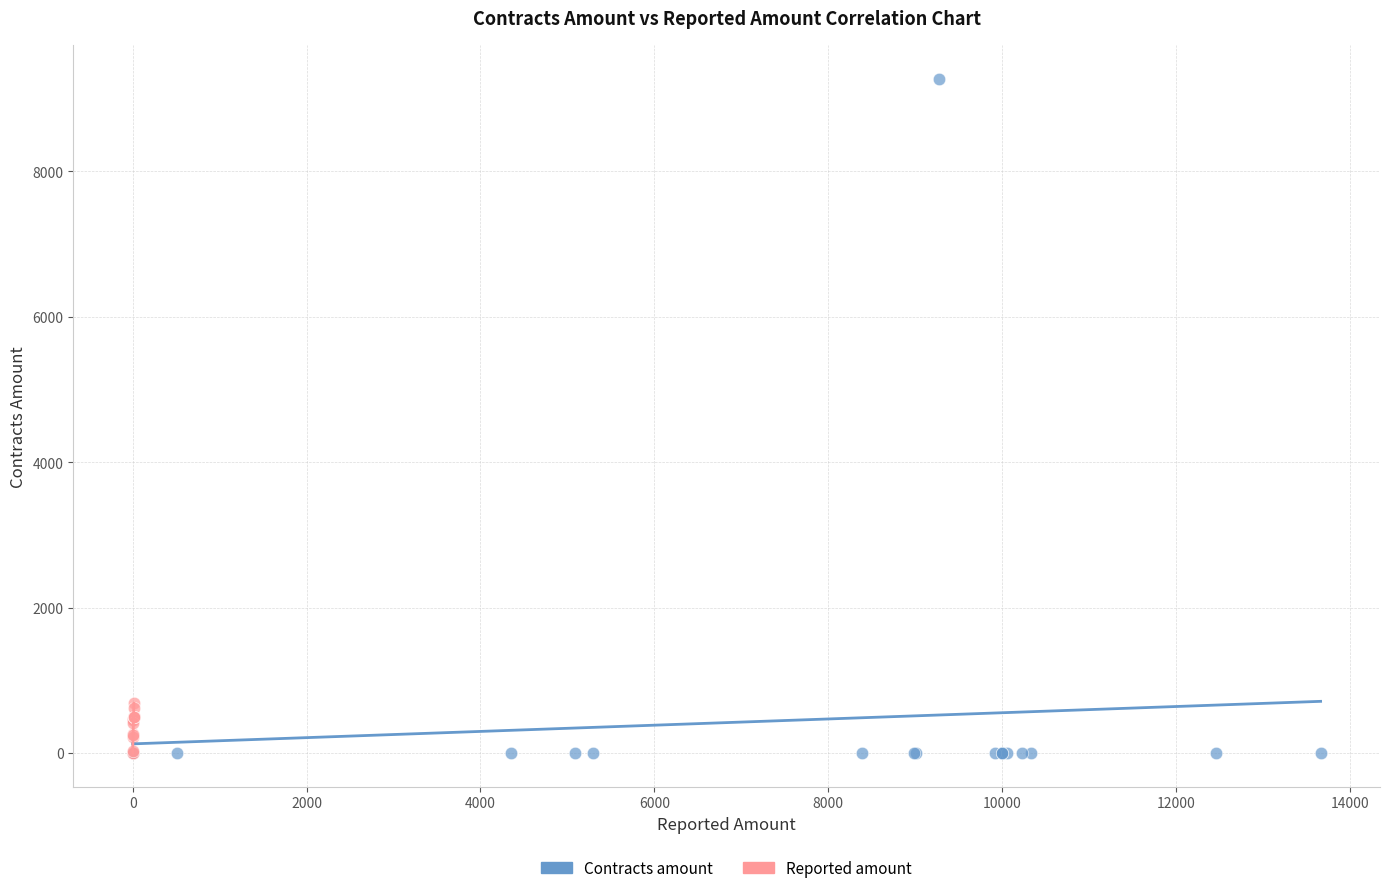

Which series has the largest Y range (max minus min)?

Contracts amount